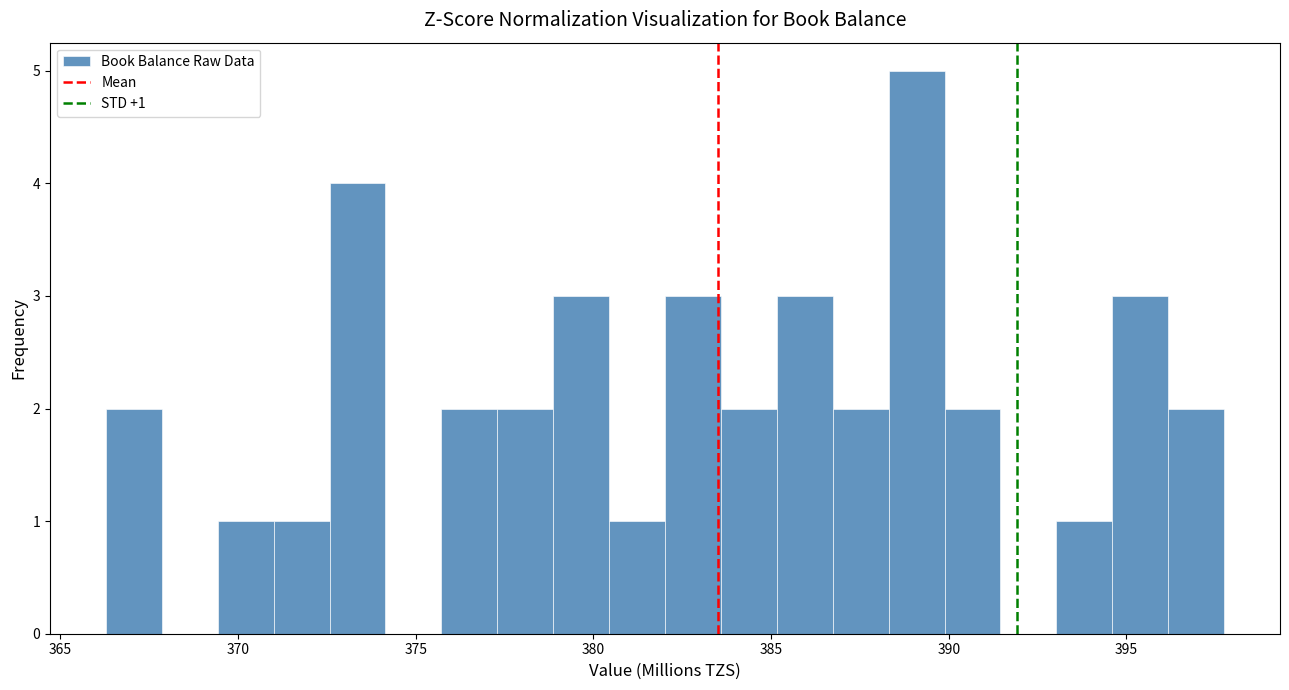

Around what value on the x-axis is the tallest bar? Give the approximate position of its centre, as read against the axis.

389.0